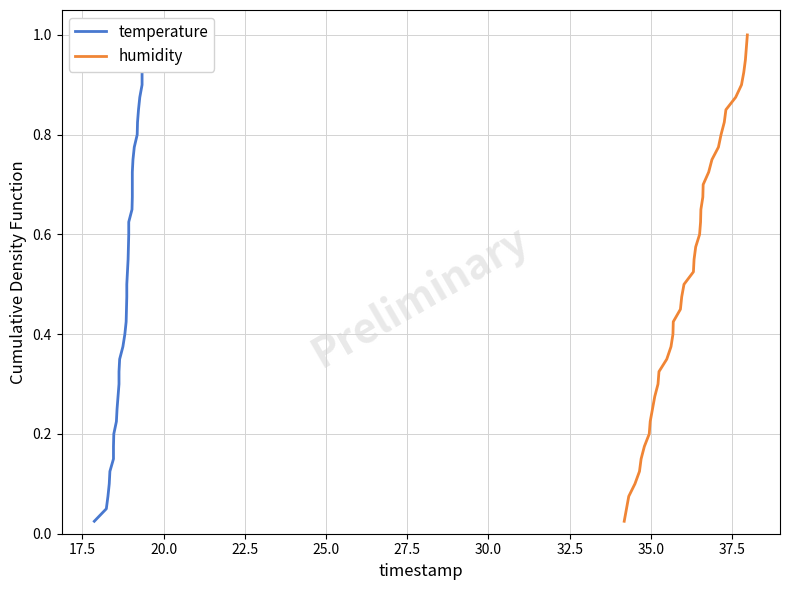

The temperature series shows 0.2 at 16. True or false?

False